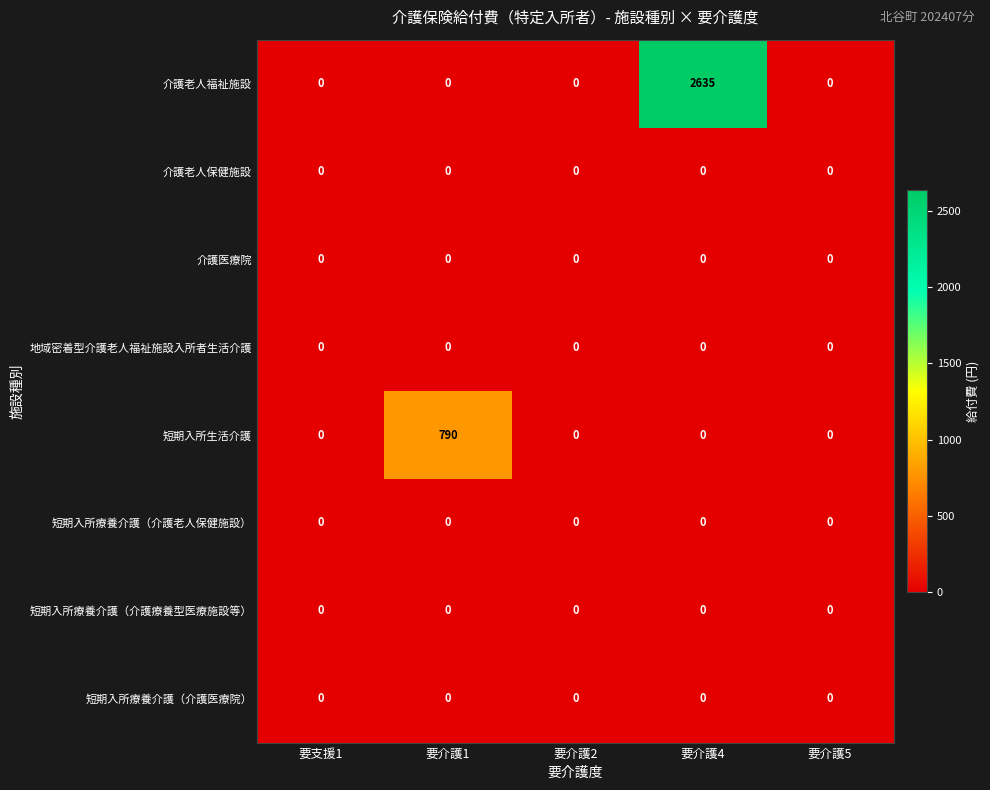

Between 要支援1 and 要介護1, which series saw the biggest shift?

短期入所生活介護